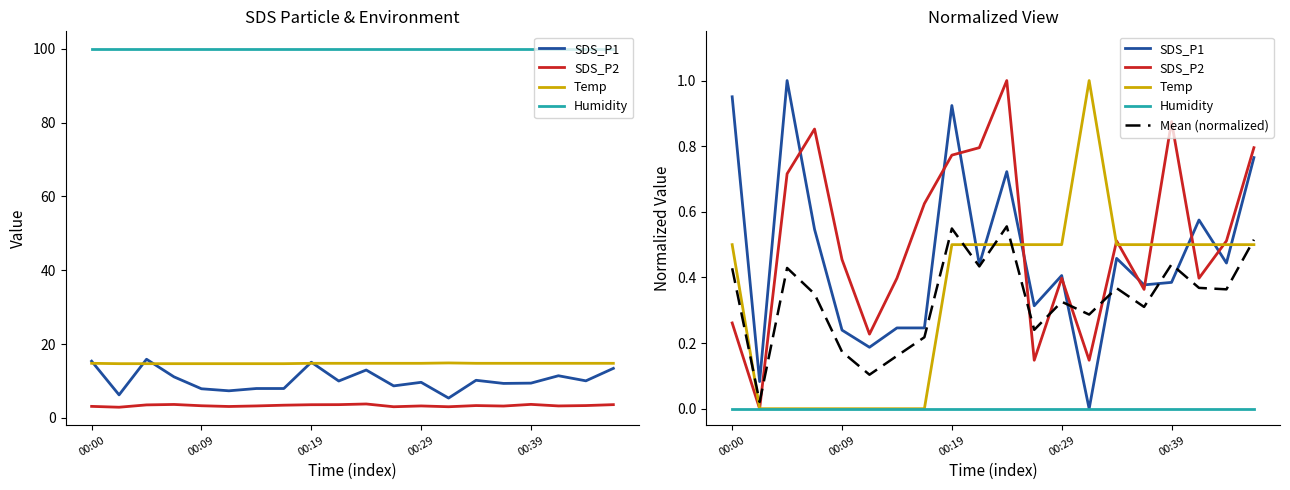

Is the value of SDS_P2 at 13 greater than the value of Humidity at 00:39?

Yes